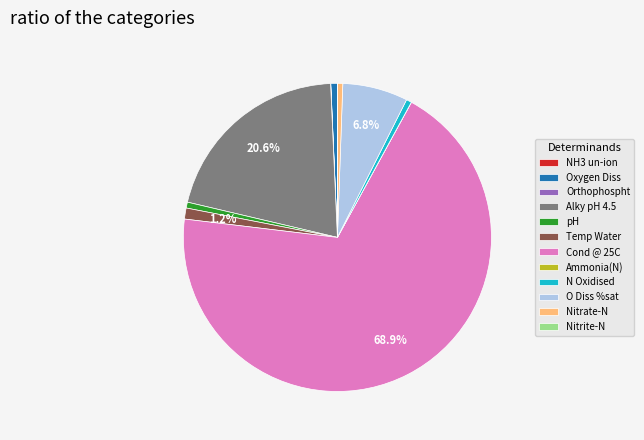

Does Cond @ 25C represent more than half of the total?

Yes